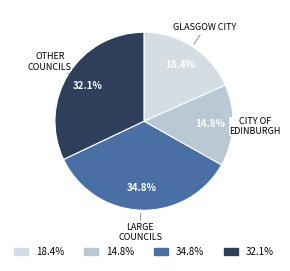

Which slice is the largest?

34.8%